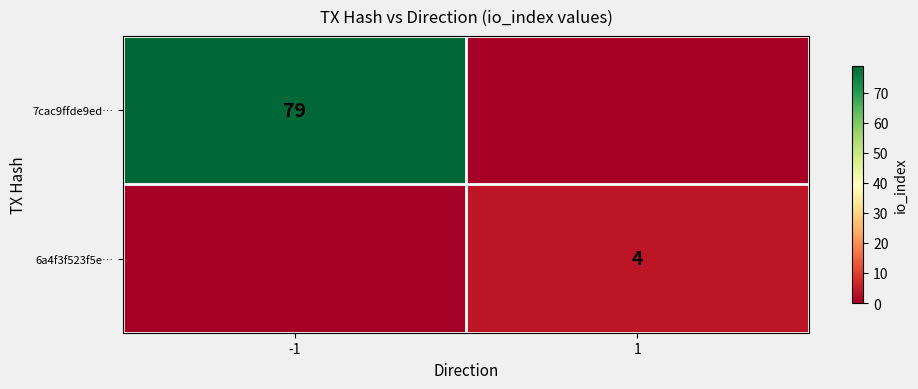

Which has a higher value, -1 or 1?

-1